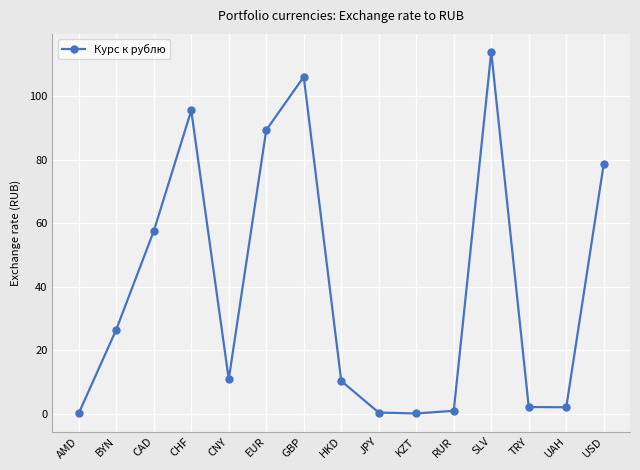

What position from the left is RUR?

11